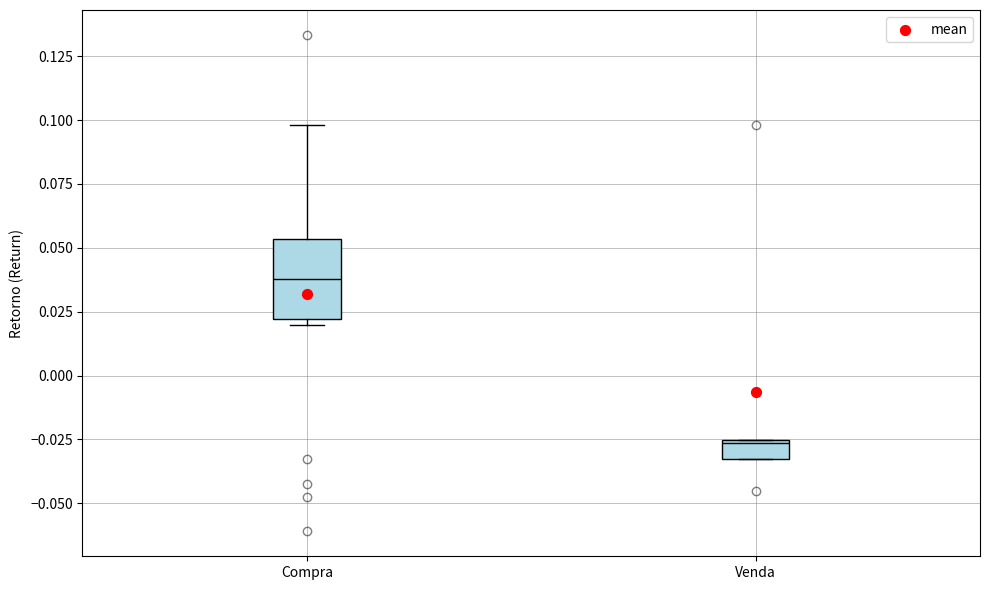

Where is the lower edge of the box for Venda on the y-axis? The values are not printed on the chart, so give them approximately, as read against the axis.

-0.030